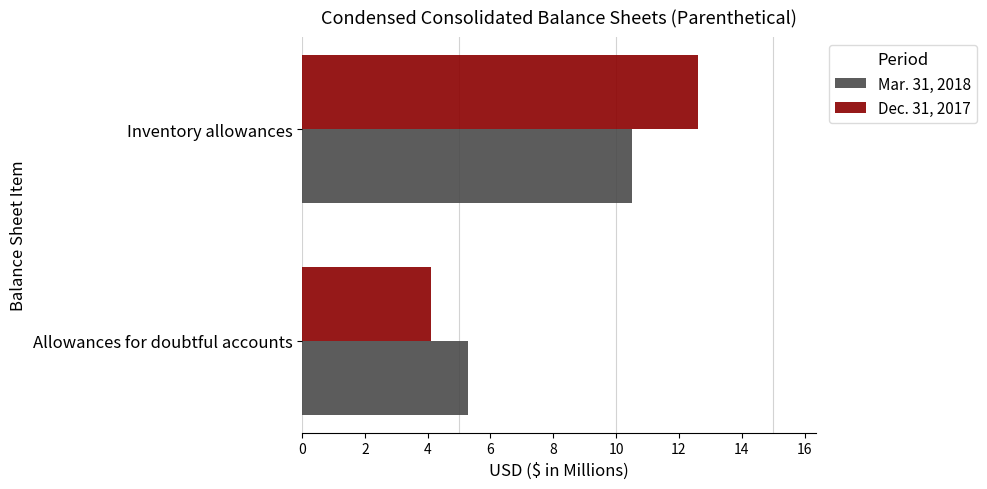

What is the sum of the Dec. 31, 2017 values at Inventory allowances and Allowances for doubtful accounts?

16.7